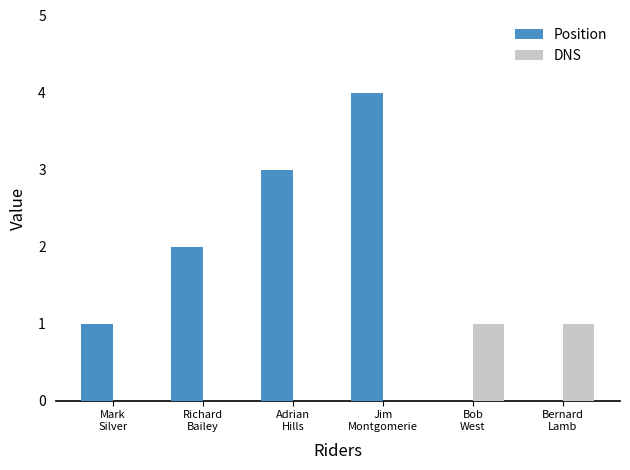

How many data points does each series have?

6